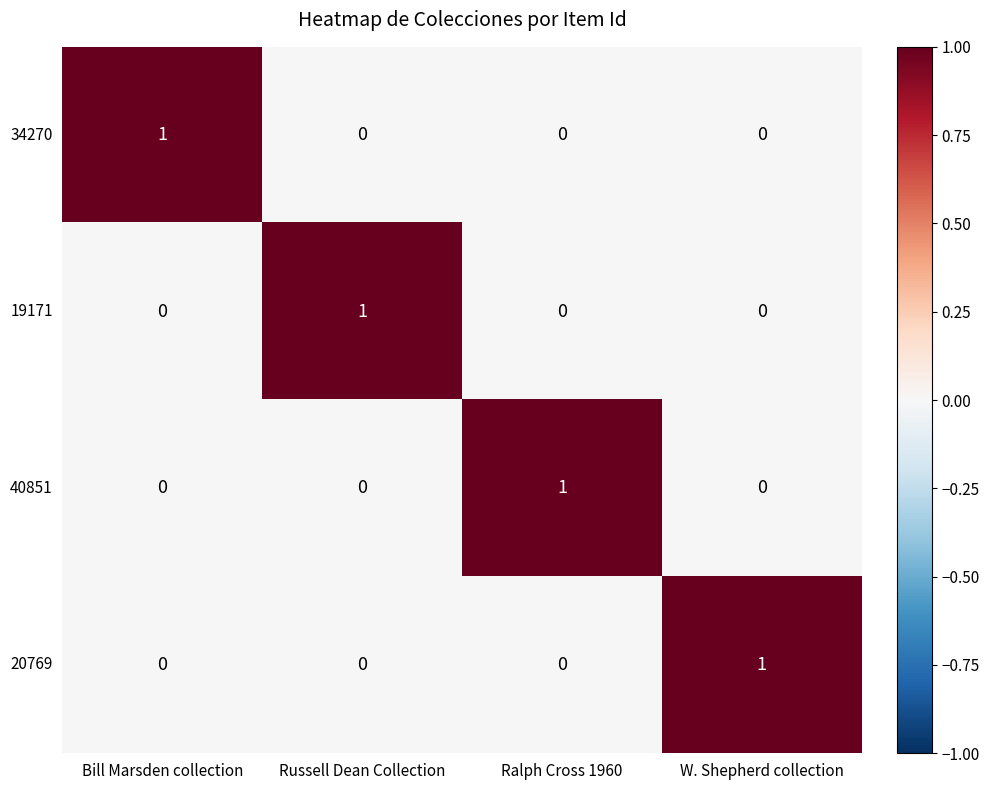

At how many categories does at least one series exceed 0?

4